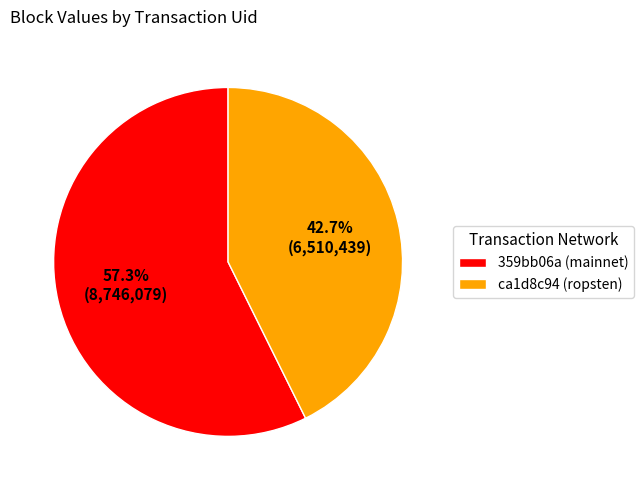

What percentage do ca1d8c94 (ropsten) and 359bb06a (mainnet) together represent?

100.0%